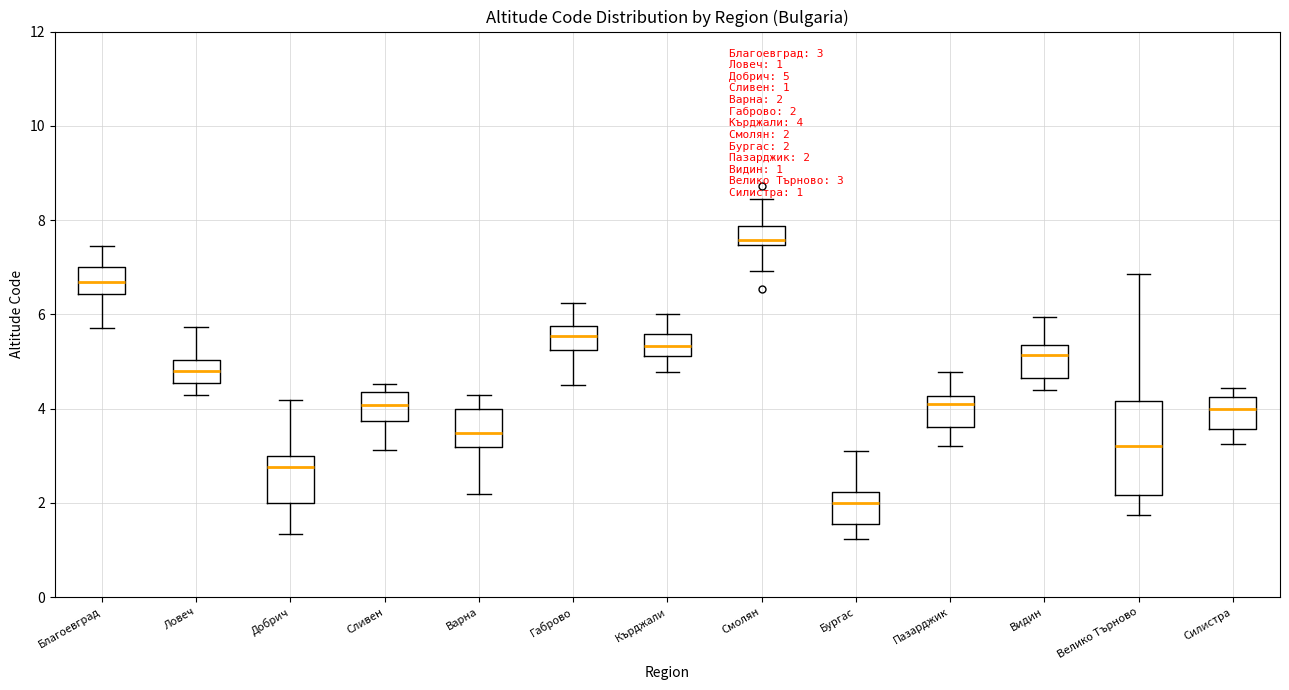

Comparing the boxes themselves (not the whiskers), which one is the tallest?

Велико Търново